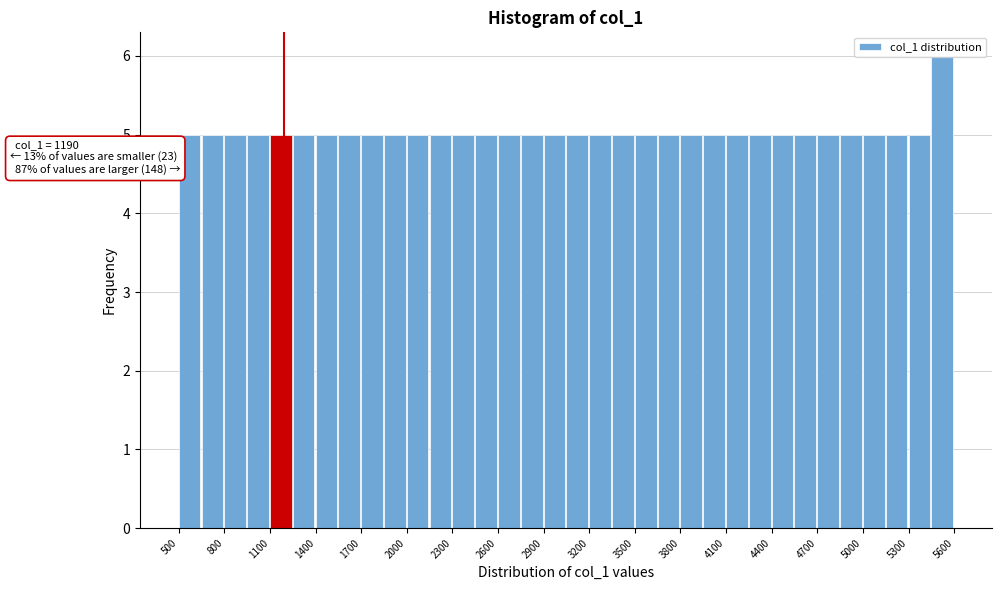

Around what value on the x-axis is the tallest bar? Give the approximate position of its centre, as read against the axis.

5500